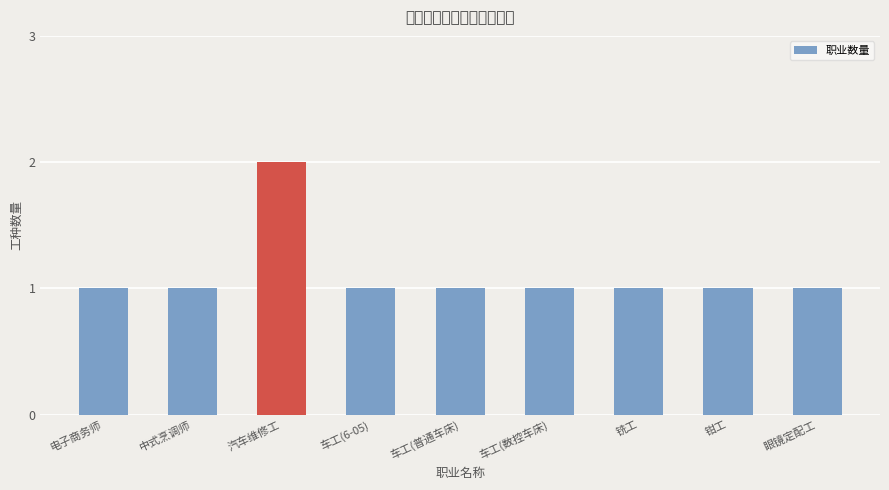

Which has a higher value, 中式烹调师 or 车工(6-05)?

中式烹调师